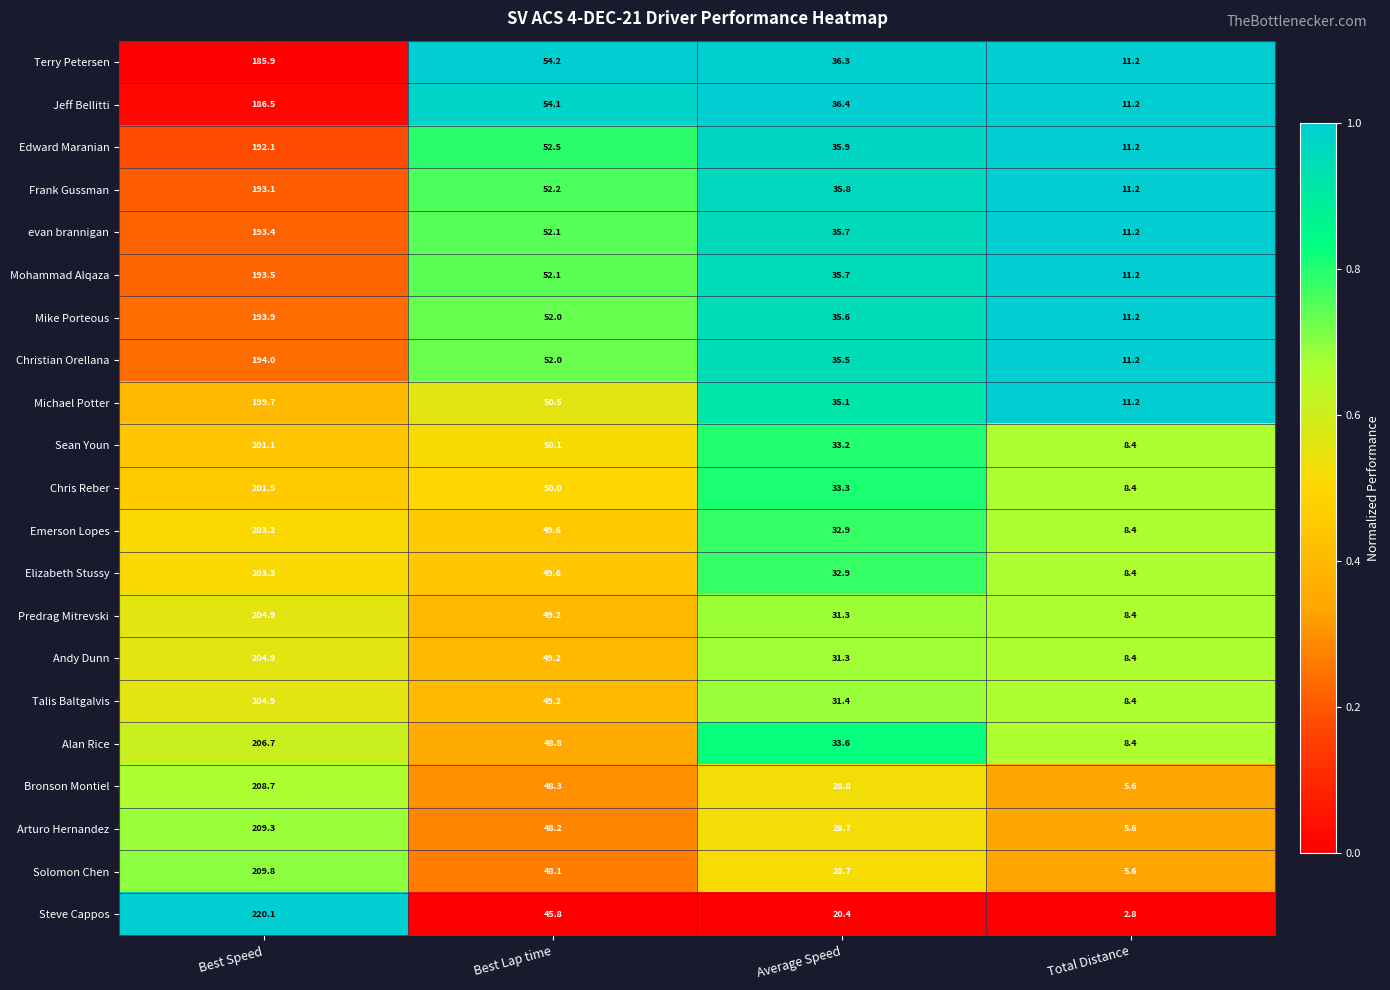

Rank the categories by Elizabeth Stussy value from lowest to highest.

Total Distance, Average Speed, Best Lap time, Best Speed